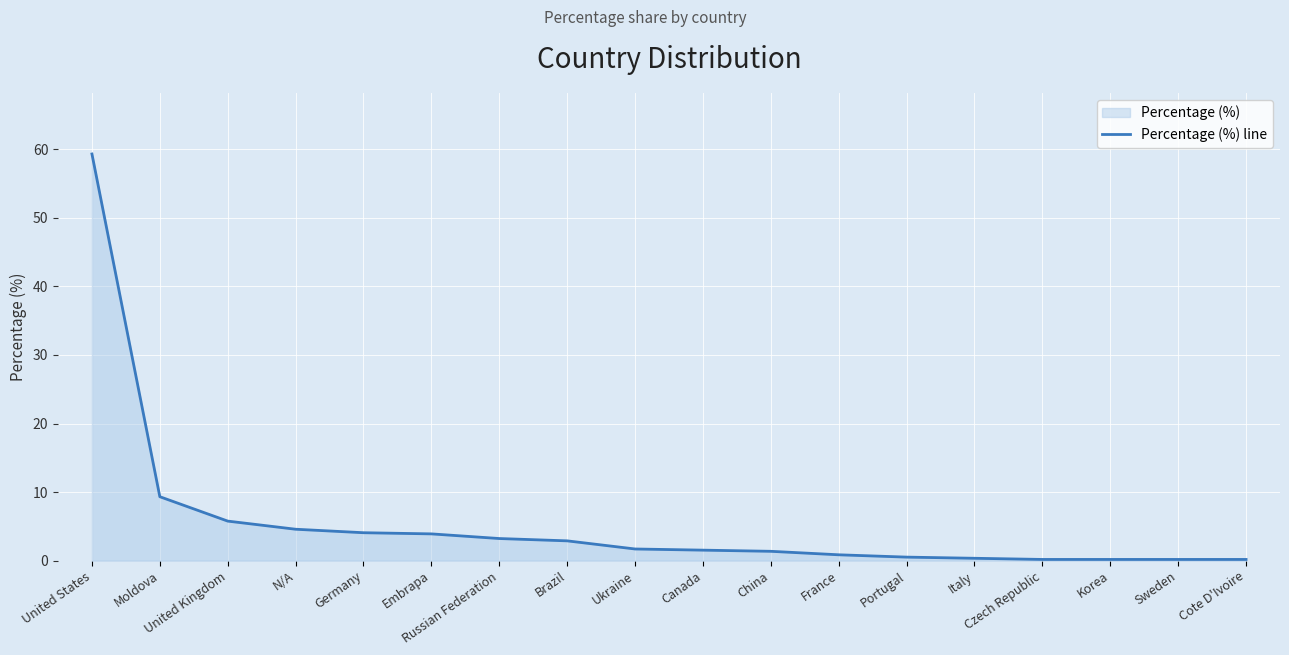

What is the label of the 7th point from the right?

France